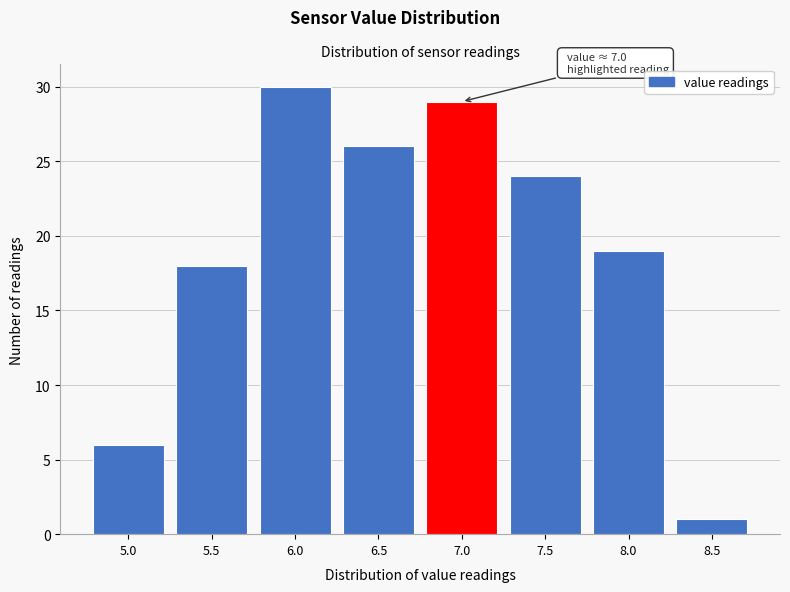

Reading left to right, transcribe all the data shown in this chart.

5.0=6	5.5=18	6.0=30	6.5=26	7.0=29	7.5=24	8.0=19	8.5=1